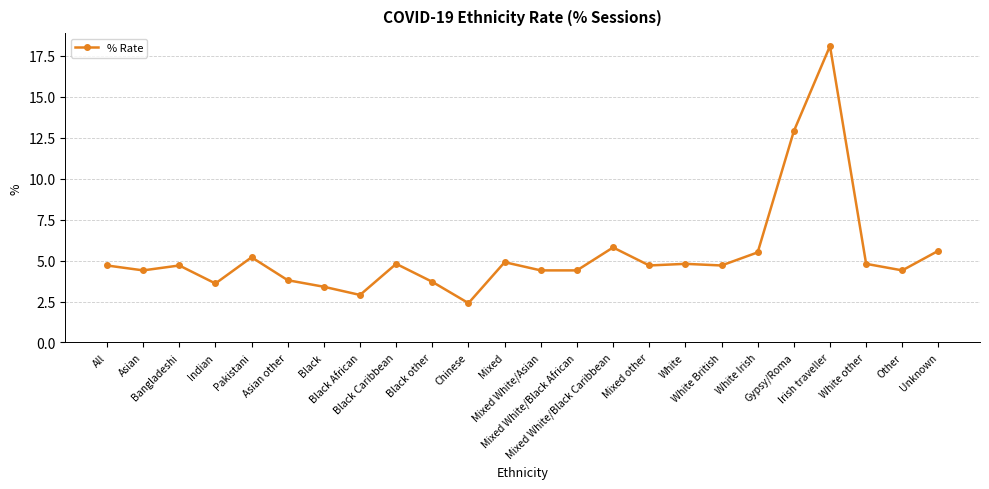

What is the difference between the second highest and minimum values?

10.5